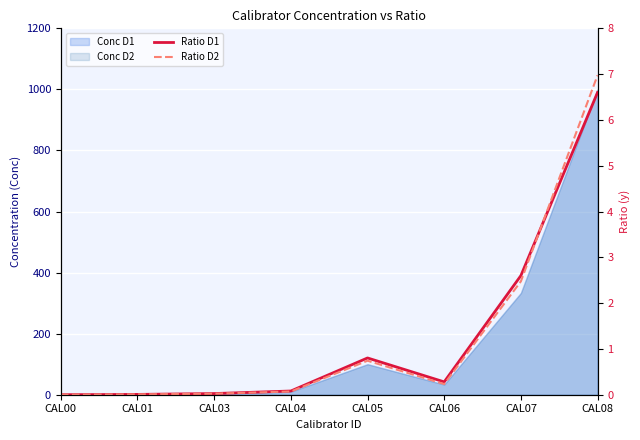

Read the Ratio D2 value at CAL07.

2.5